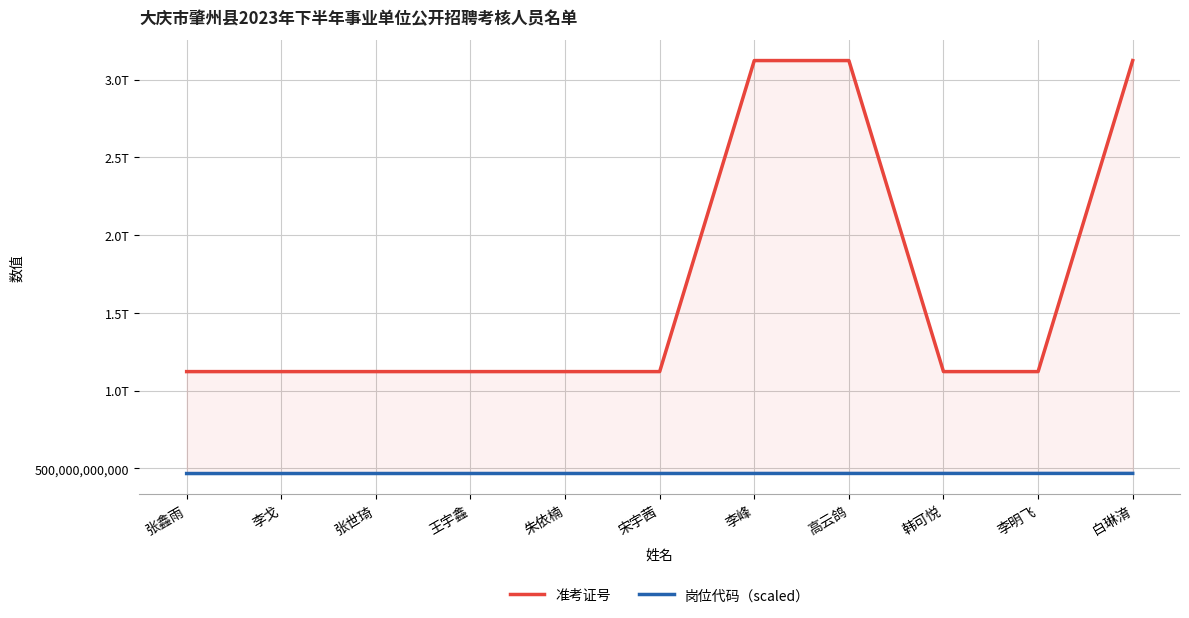

True or false: 岗位代码（scaled） and 准考证号 intersect in this chart.

False